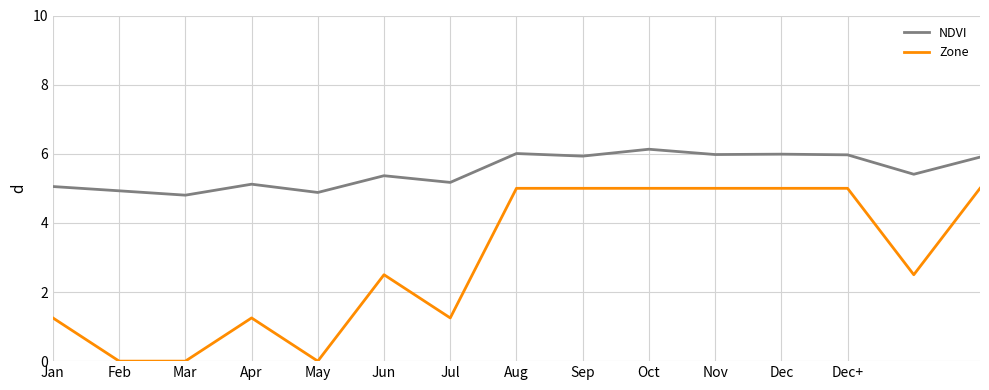

True or false: NDVI and Zone intersect in this chart.

False